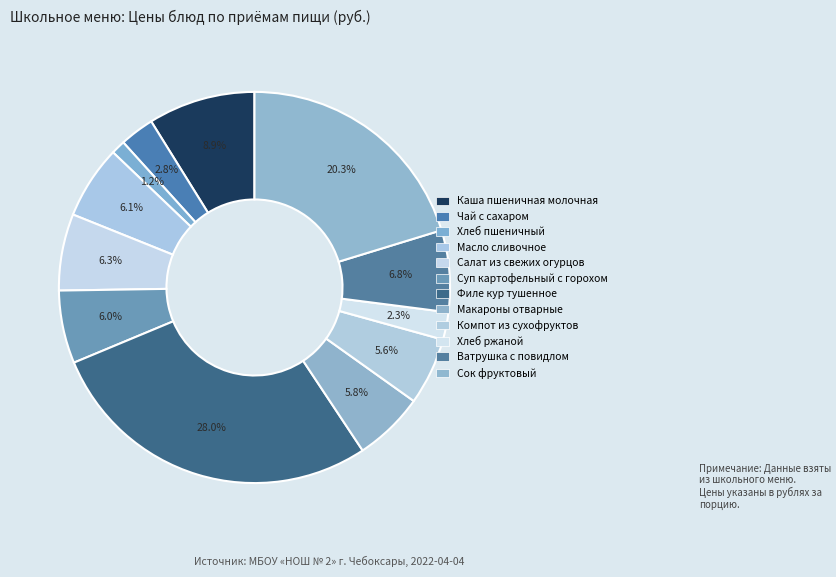

How much of the chart is everything except Хлеб ржаной?

97.7%